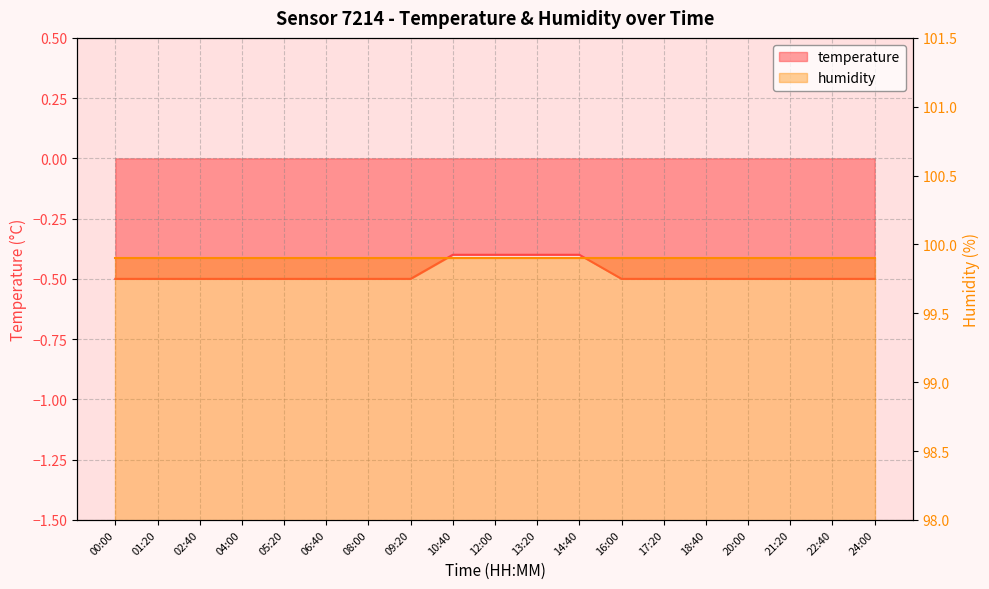

What is the value of the 6th point from the left?

-0.5